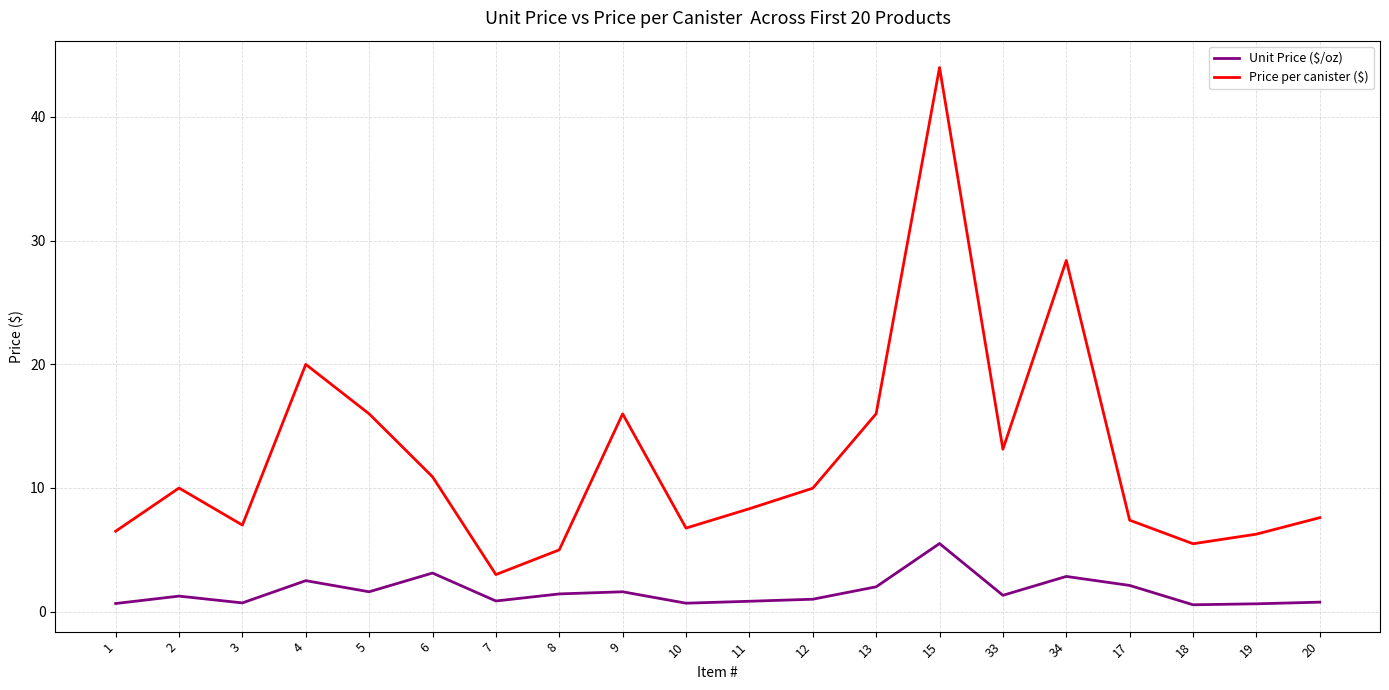

What position from the left is 5?

5